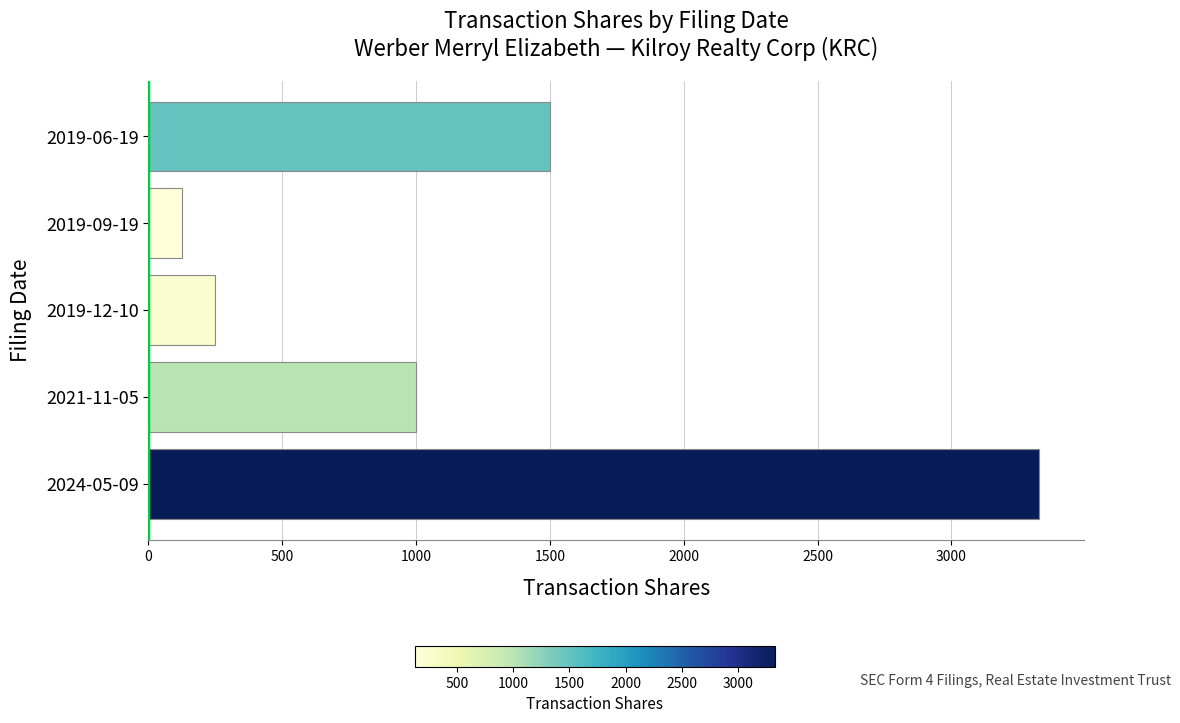

Which has a higher value, 2019-06-19 or 2024-05-09?

2024-05-09